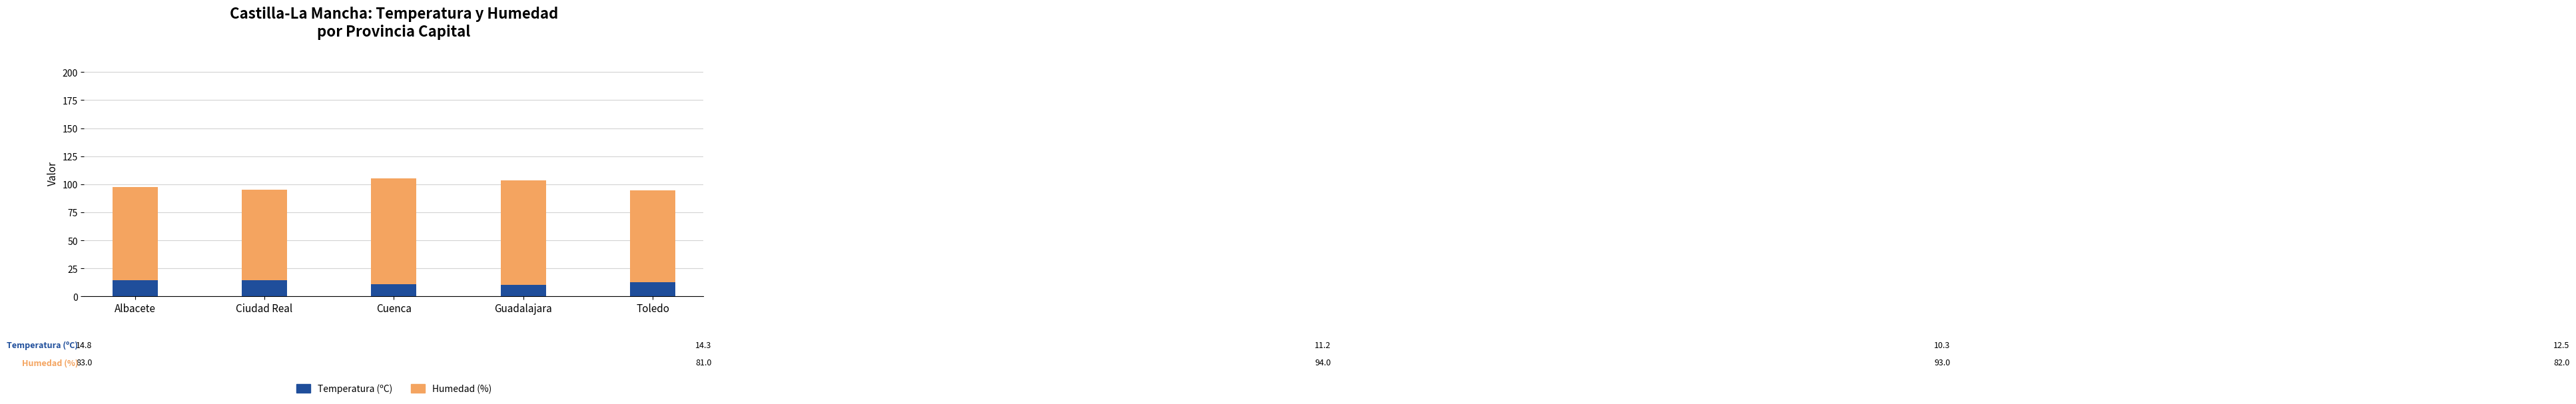

What is the approximate value of Temperatura (ºC) at Ciudad Real?

14.3